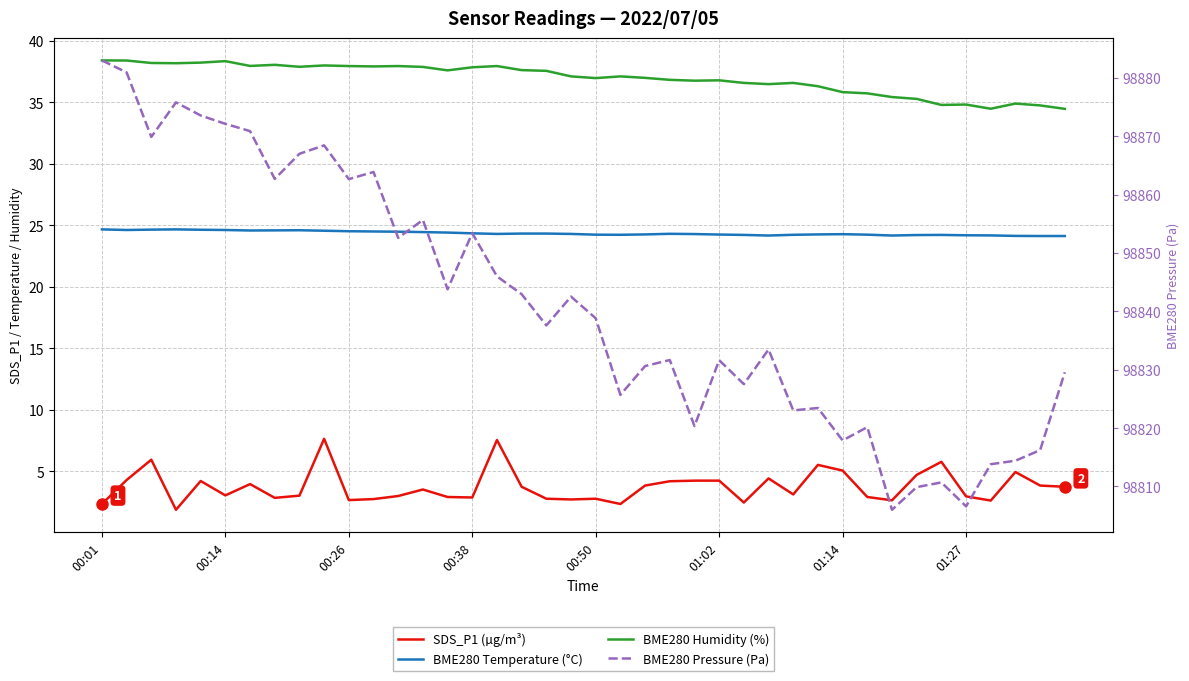

Reading left to right, list all the values displayed in this chart.

SDS_P1 (µg/m³): 2.4	4.3	6.0	1.9	4.2	3.0	4.0	2.9	3.0	7.7	2.7	2.8	3.0	3.5	2.9	2.9	7.5	3.8	2.8	2.7	2.8	2.4	3.9	4.2	4.2	4.2	2.5	4.4	3.1	5.5	5.1	2.9	2.6	4.7	5.8	3.0	2.6	5.0	3.9	3.8
BME280 Temperature (°C): 24.7	24.6	24.7	24.7	24.6	24.6	24.6	24.6	24.6	24.6	24.5	24.5	24.5	24.5	24.4	24.4	24.3	24.3	24.3	24.3	24.2	24.2	24.3	24.3	24.3	24.3	24.2	24.2	24.2	24.3	24.3	24.2	24.2	24.2	24.2	24.2	24.2	24.1	24.1	24.1
BME280 Humidity (%): 38.4	38.4	38.2	38.2	38.2	38.4	38.0	38.1	37.9	38.0	38.0	37.9	38.0	37.9	37.6	37.9	38.0	37.6	37.6	37.1	37.0	37.1	37.0	36.8	36.8	36.8	36.6	36.5	36.6	36.3	35.8	35.7	35.4	35.3	34.8	34.8	34.5	34.9	34.8	34.5
BME280 Pressure (Pa): 98883.0	98880.9	98869.9	98875.8	98873.6	98872.1	98870.9	98862.7	98867.0	98868.4	98862.7	98863.9	98852.6	98855.7	98843.8	98853.4	98846.0	98842.9	98837.6	98842.5	98838.8	98825.7	98830.6	98831.7	98820.3	98831.6	98827.5	98833.5	98823.0	98823.4	98817.9	98820.2	98806.0	98809.9	98810.7	98806.6	98813.8	98814.4	98816.2	98829.6